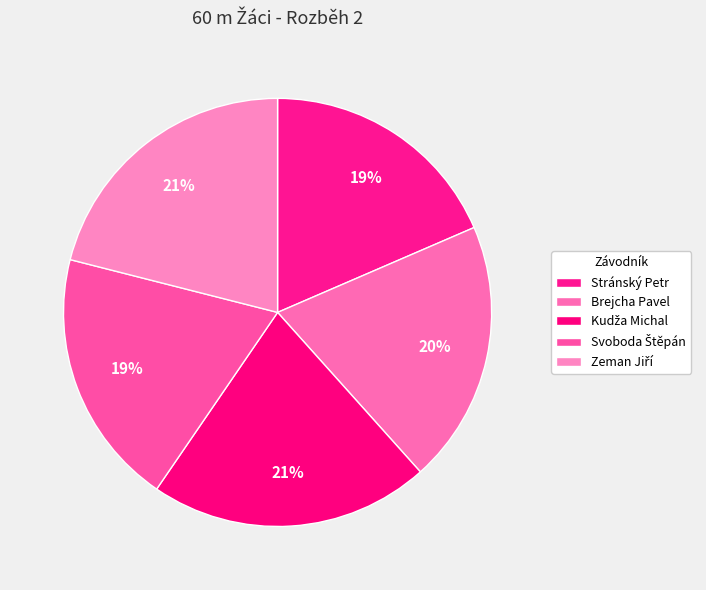

Do Brejcha Pavel and Zeman Jiří together represent more than half of the pie?

No